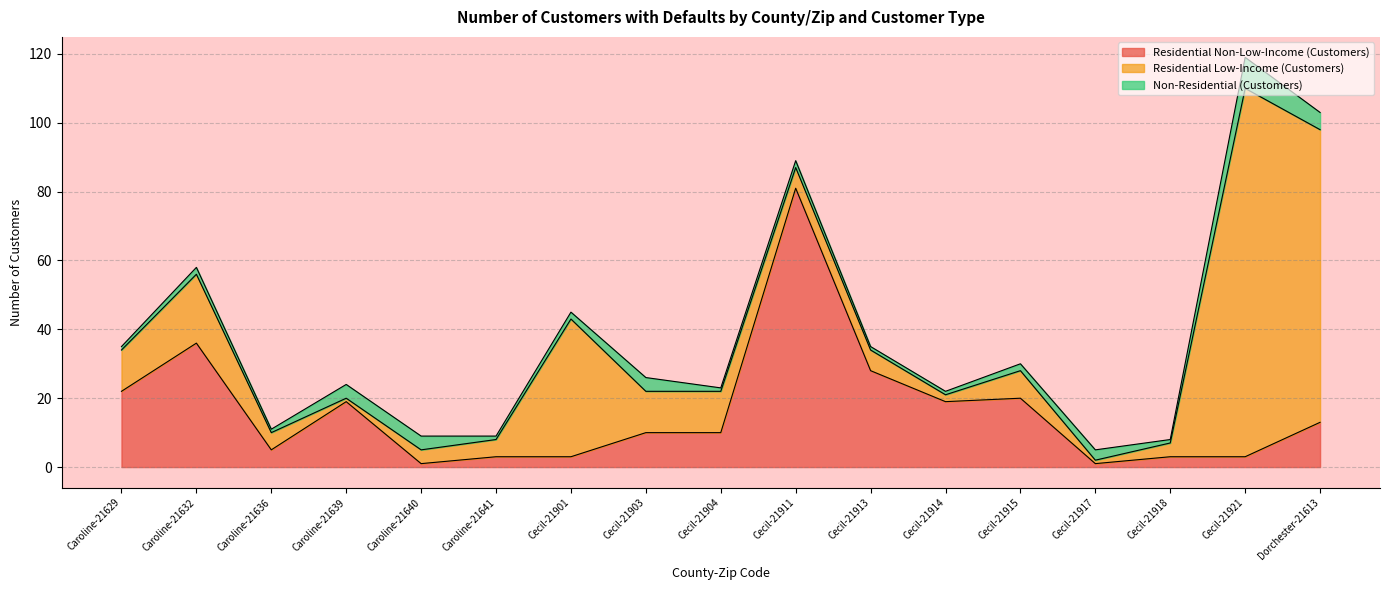

Reading left to right, what are all the values shown in this chart?

Residential Non-Low-Income (Customers): 22	36	5	19	1	3	3	10	10	81	28	19	20	1	3	3	13
Residential Low-Income (Customers): 12	20	5	1	4	5	40	12	12	6	6	2	8	1	4	107	85
Non-Residential (Customers): 1	2	1	4	4	1	2	4	1	2	1	1	2	3	1	9	5